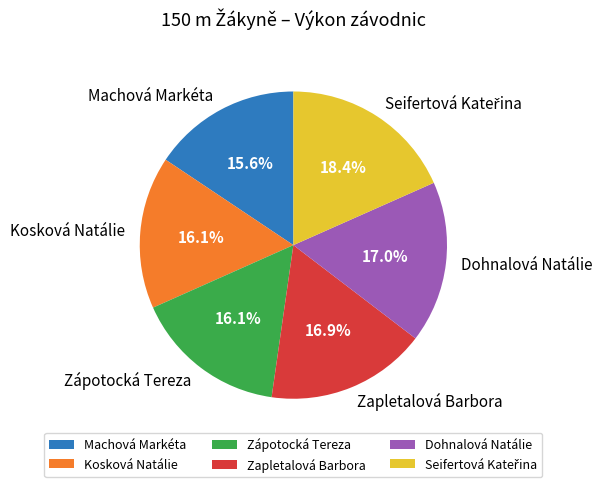

Is it true that Dohnalová Natálie is 7% of the pie?

False